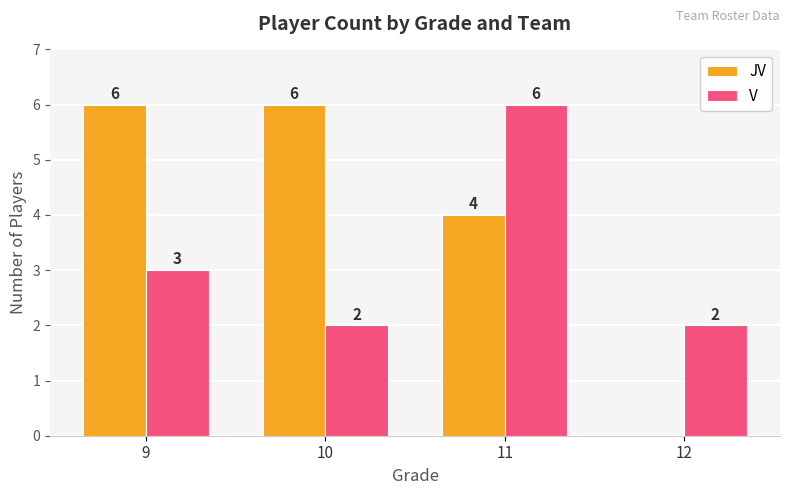

Is it true that JV equals 0 at 12?

True